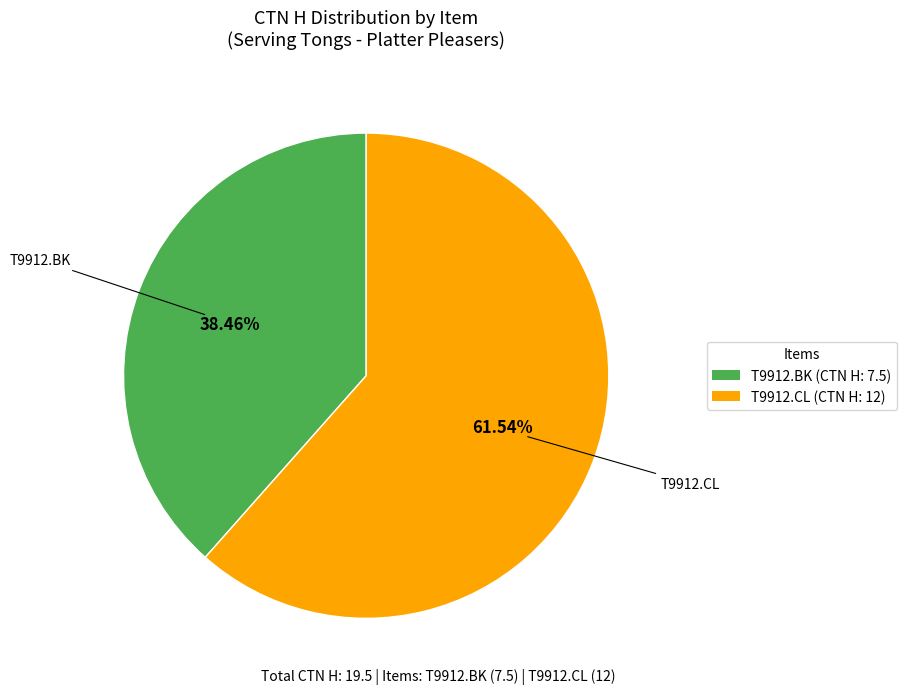

How many segments does this pie chart have?

2